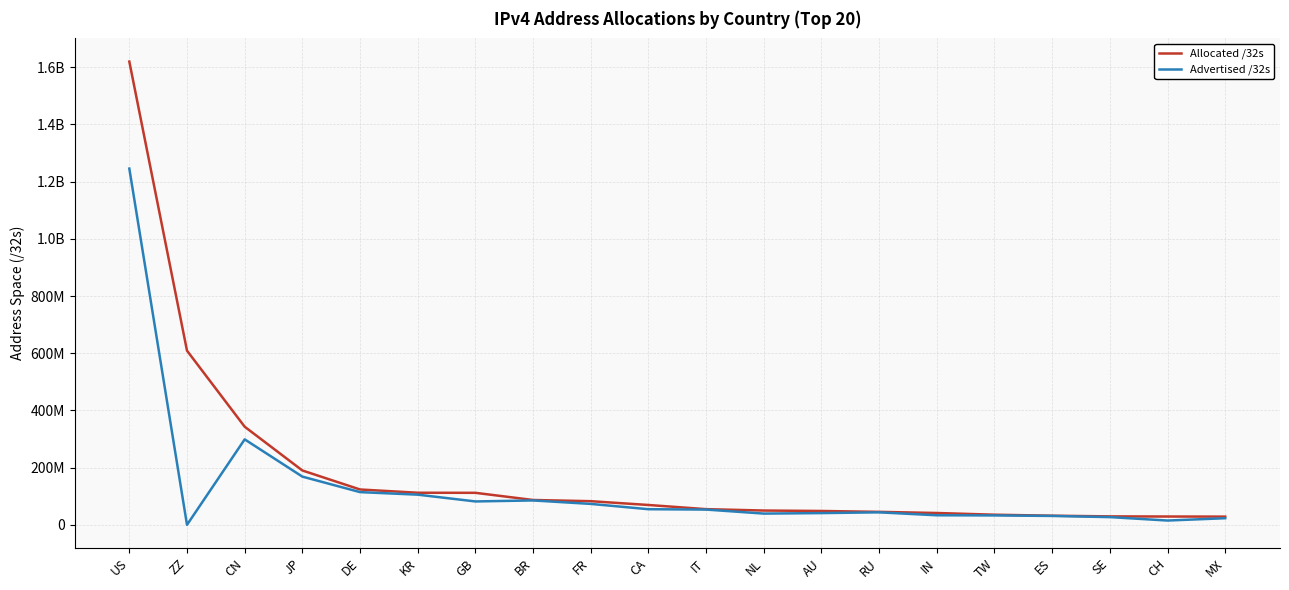

True or false: Allocated /32s and Advertised /32s cross at least once.

False